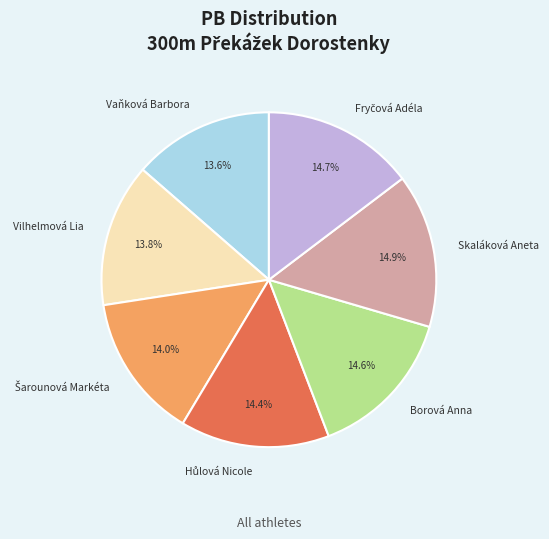

What is the ratio of the value at Skaláková Aneta to the value at Vilhelmová Lia?

1.1